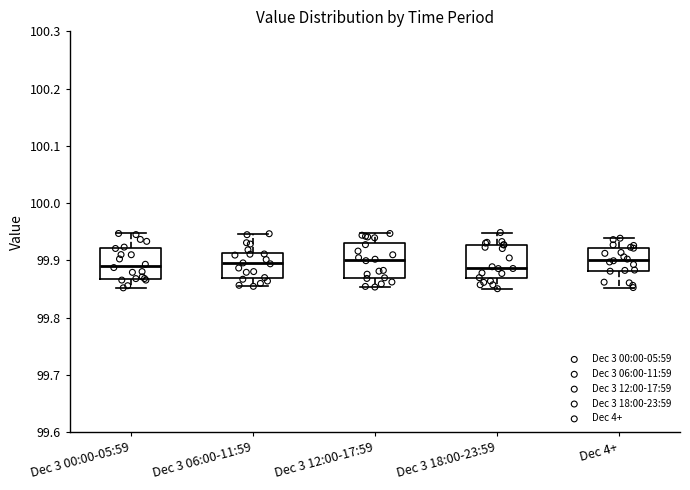

Reading left to right, read every box against the y-axis: the position of its median line, the range the box covers, and the ends of its whiskers. The values are not printed on the chart, so give them approximately, as read against the axis.

Dec 3 00:00-05:59: median 99.89, box 99.87 to 99.92, whiskers 99.85 to 99.95
Dec 3 06:00-11:59: median 99.89, box 99.87 to 99.91, whiskers 99.85 to 99.95
Dec 3 12:00-17:59: median 99.90, box 99.87 to 99.93, whiskers 99.85 to 99.95
Dec 3 18:00-23:59: median 99.89, box 99.87 to 99.93, whiskers 99.85 to 99.95
Dec 4+: median 99.90, box 99.88 to 99.92, whiskers 99.85 to 99.94